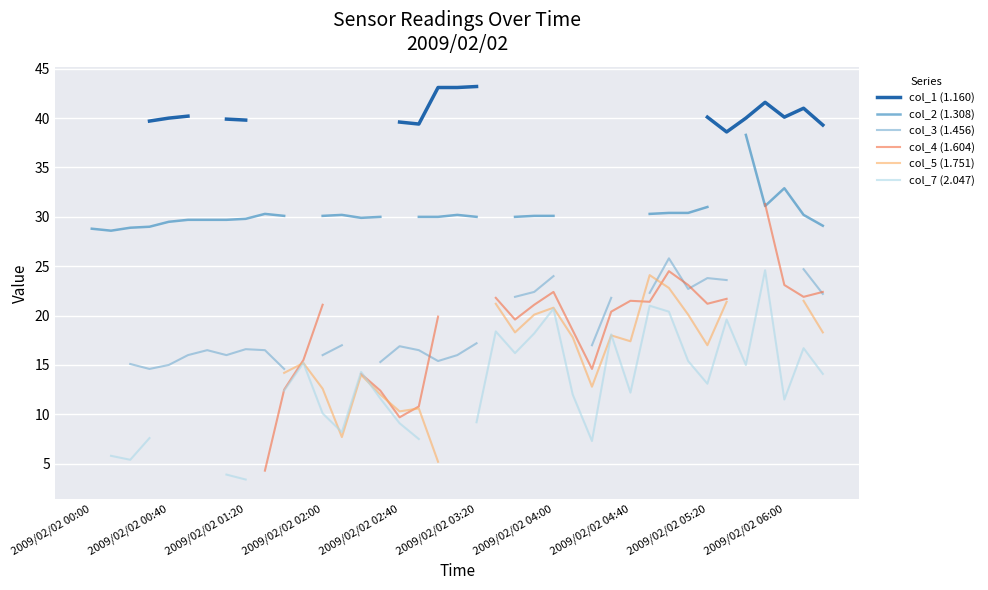

What position from the left is 21?

22